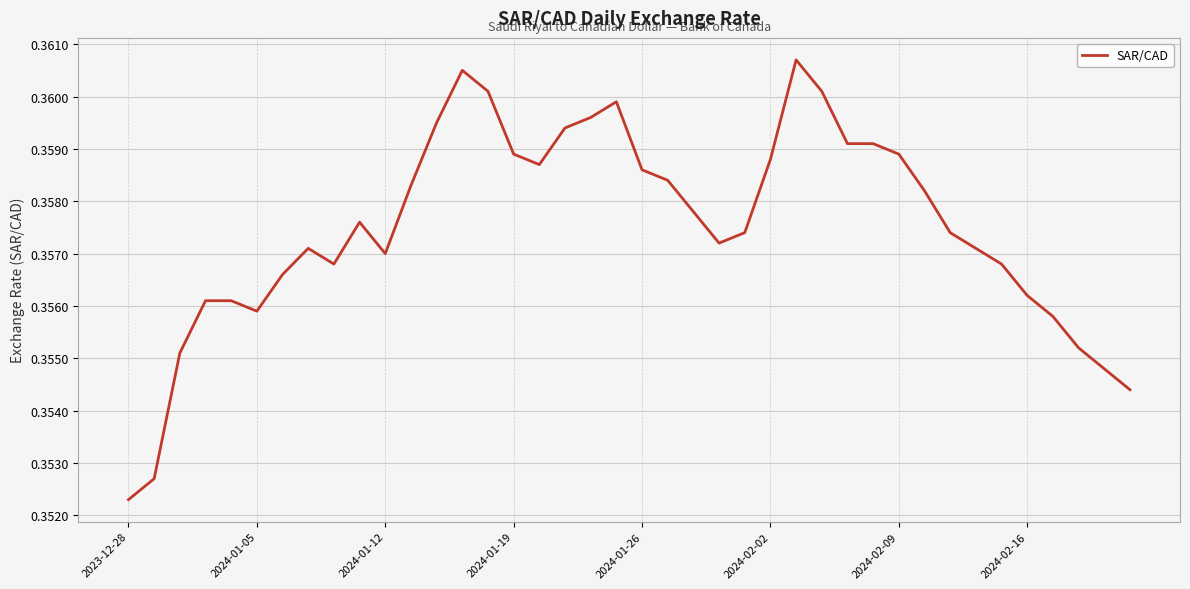

What is the maximum value shown in the chart?

0.4